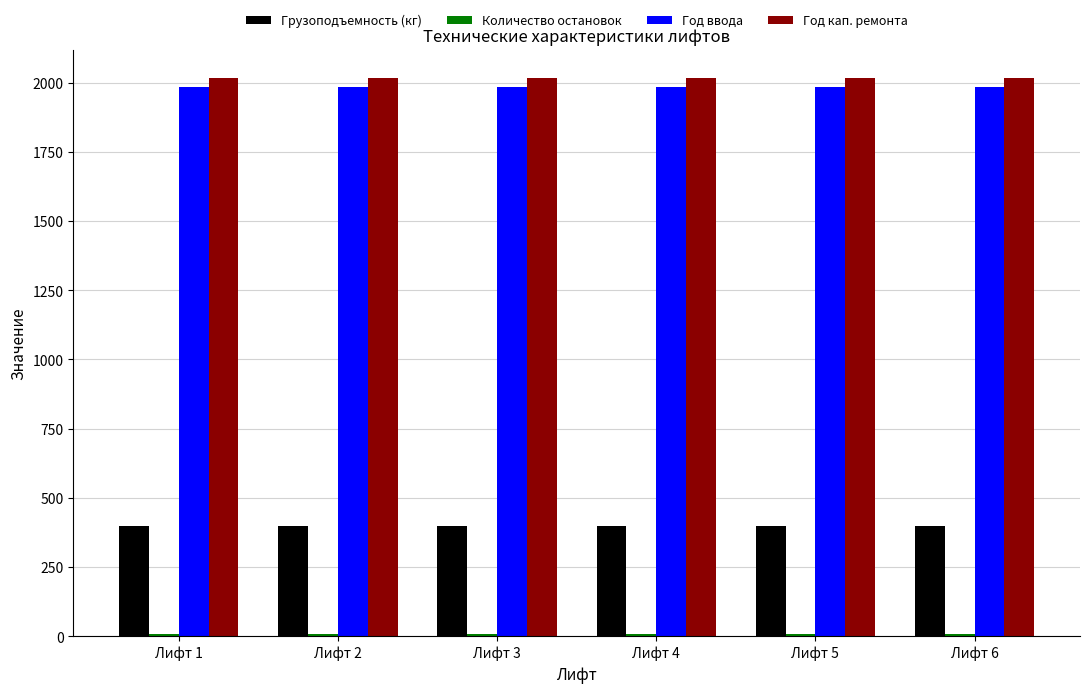

What is the average value of the Год ввода series?

1985